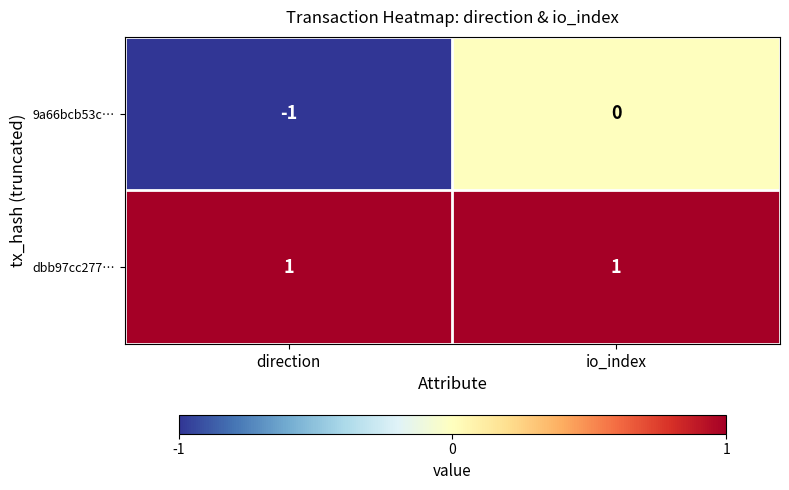

At how many categories does at least one series exceed 0?

2